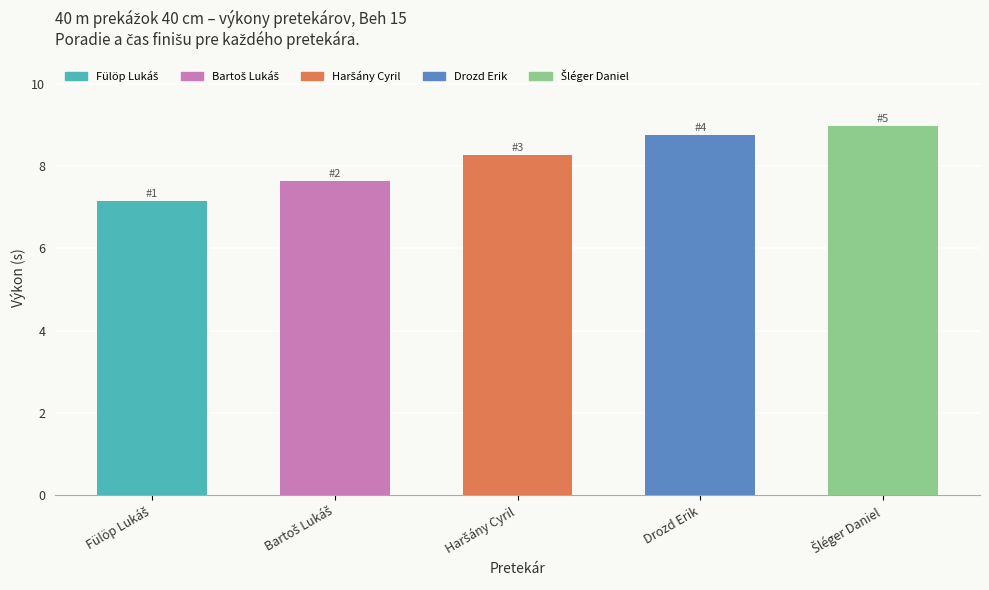

True or false: the data shows 8.8 at Drozd Erik.

True